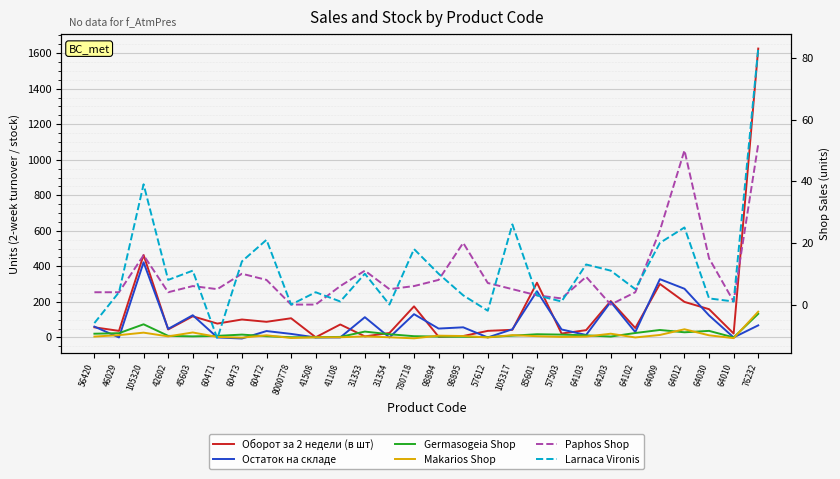

The value of Larnaca Vironis at 780718 is 25. True or false?

False